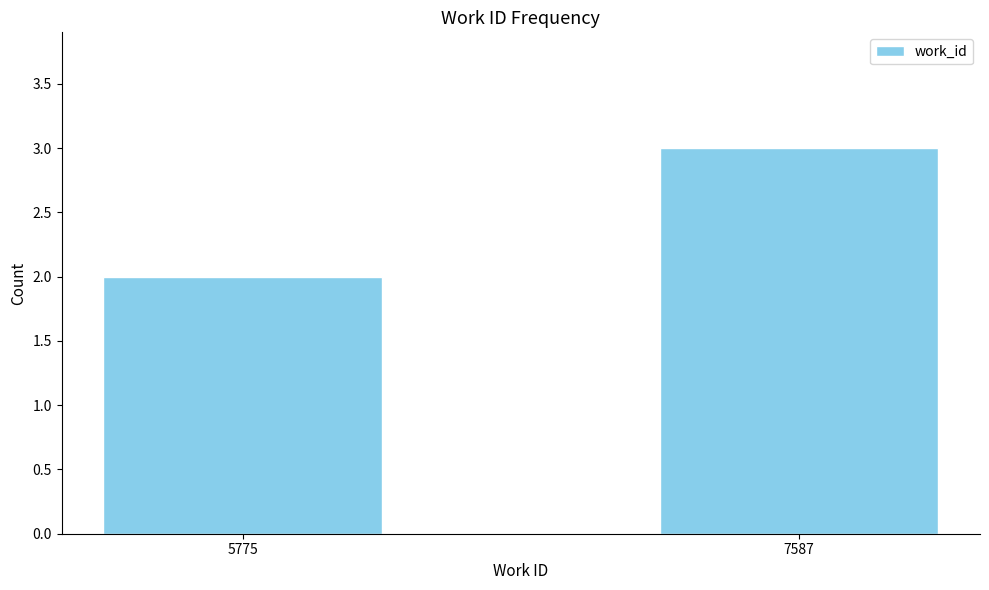

What is the difference between the maximum and minimum values?

1